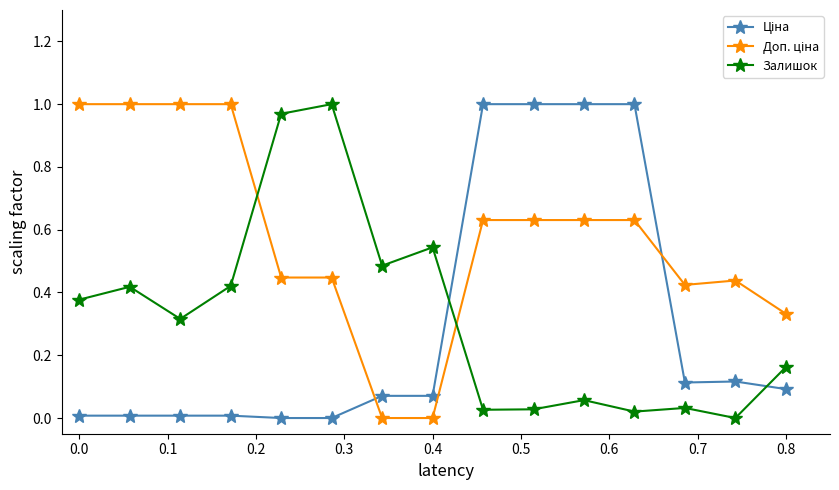

True or false: Залишок has more than 1 points higher than both neighbors.

True